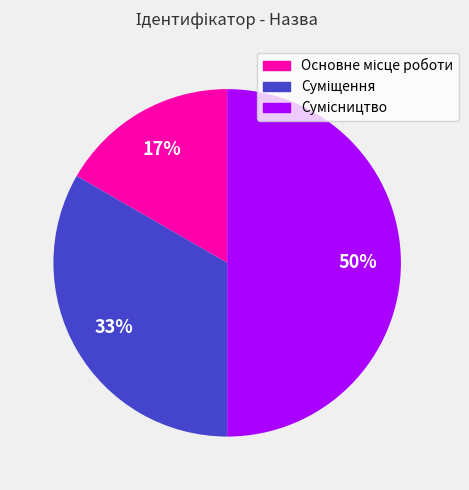

To the nearest percent, what is the difference between the largest and smallest slice percentages?

33%